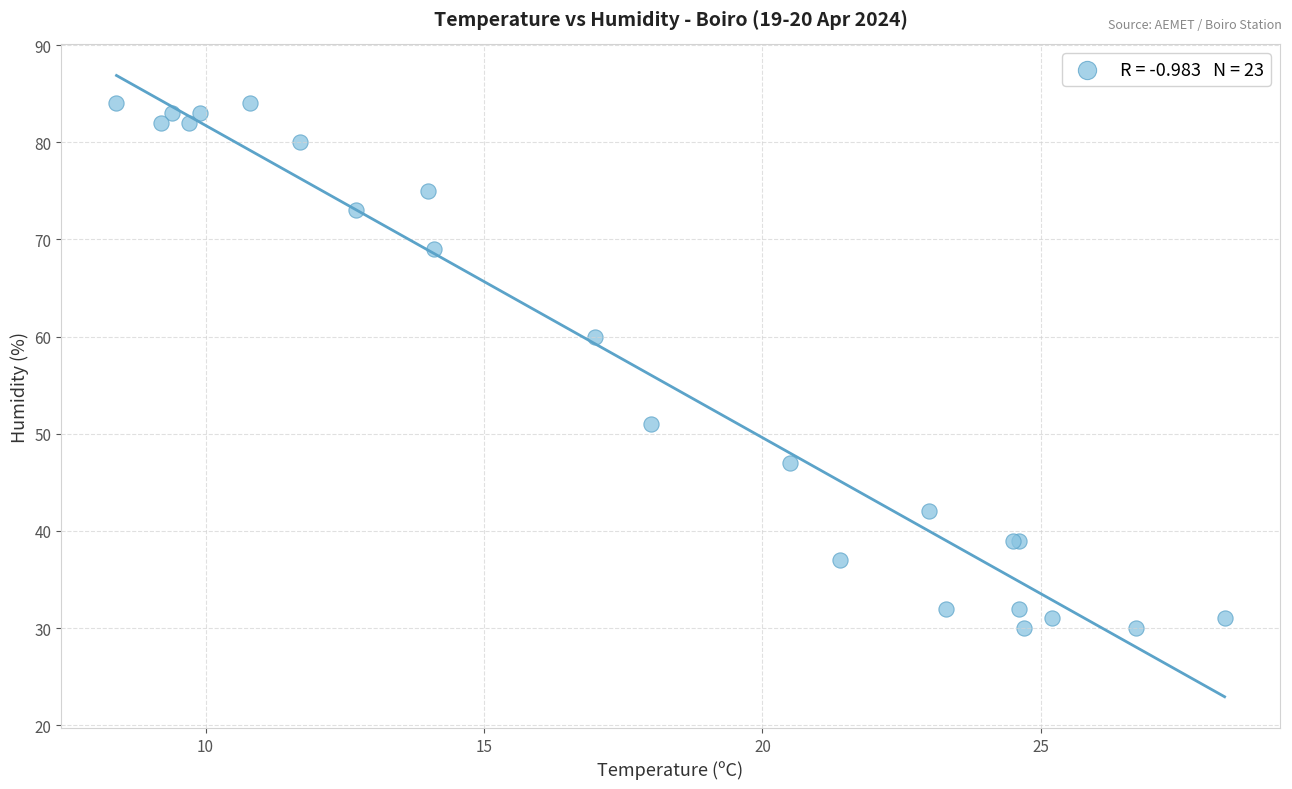

What Y value in the scatter plot is closest to 57?

60